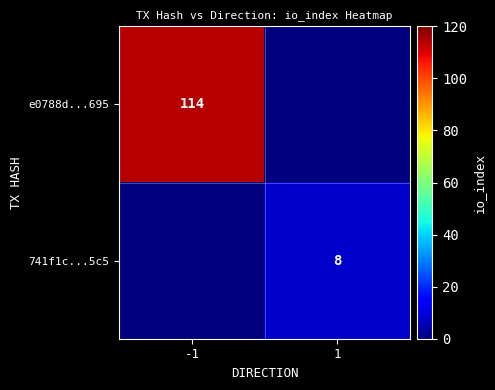

Which label corresponds to the largest value in the chart?

-1